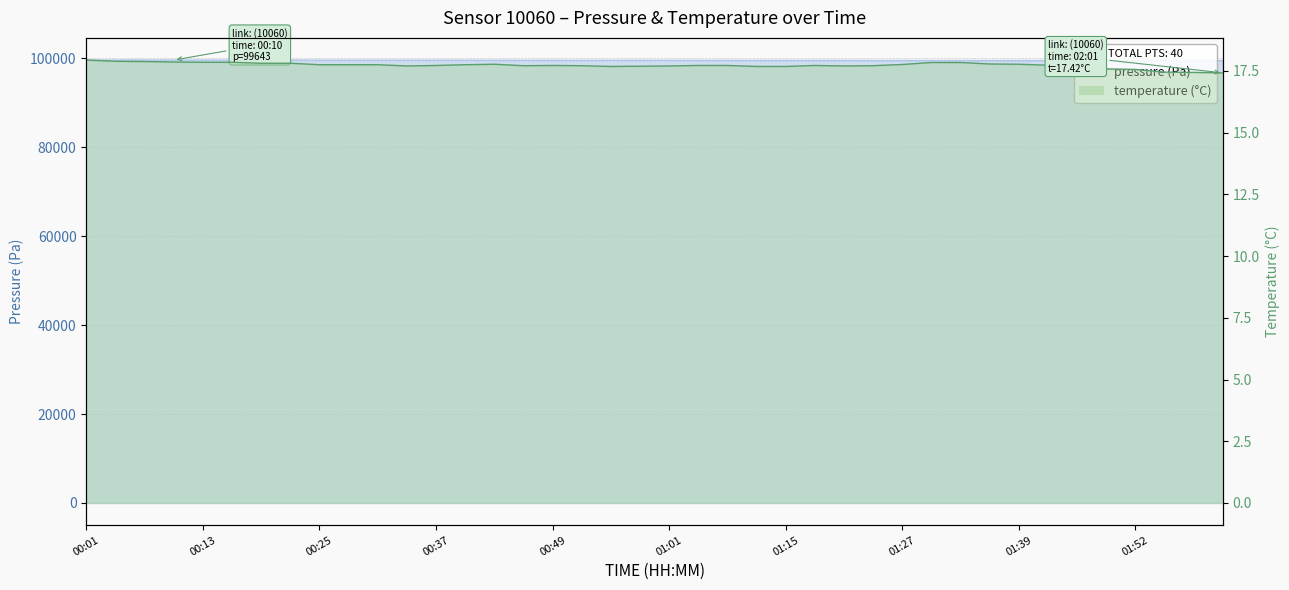

True or false: temperature and pressure cross at least once.

False